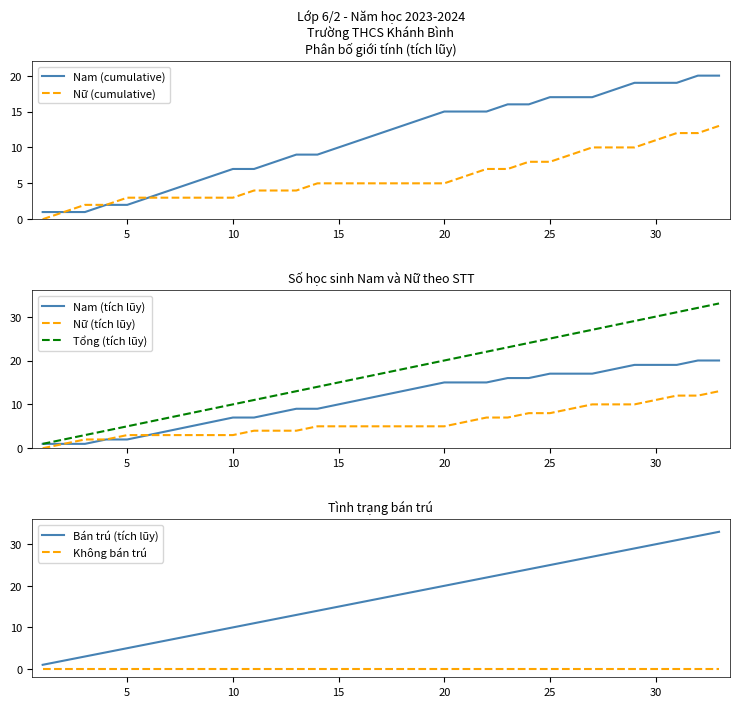

What is the average value of the Nam_cumulative series?

11